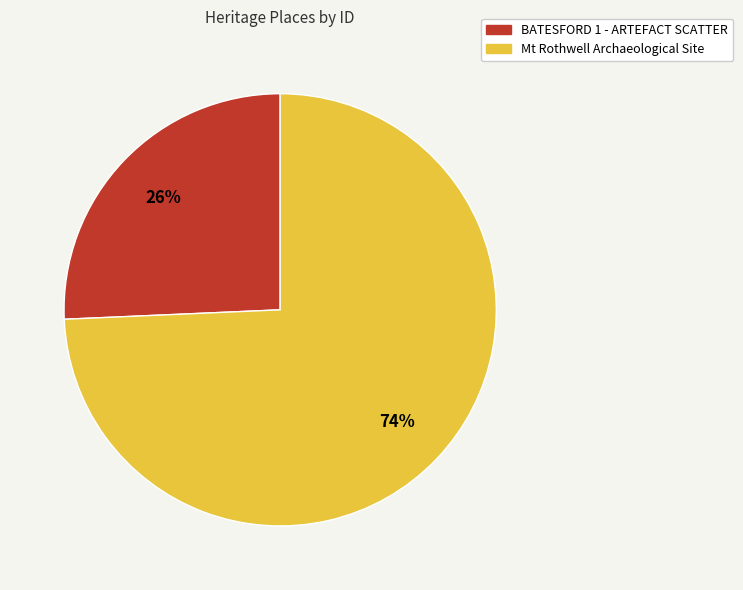

Does any single category account for the majority?

Yes